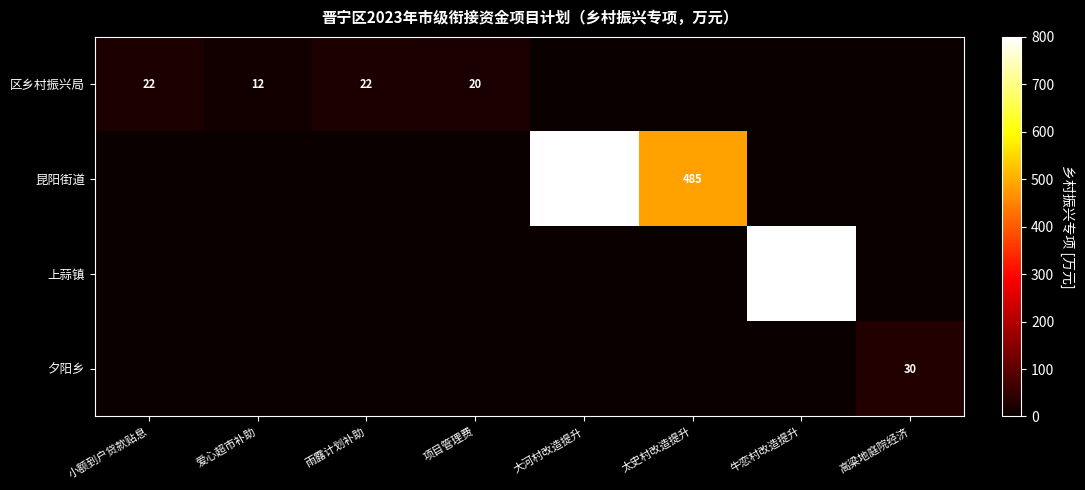

How many categories are shown in the chart?

8